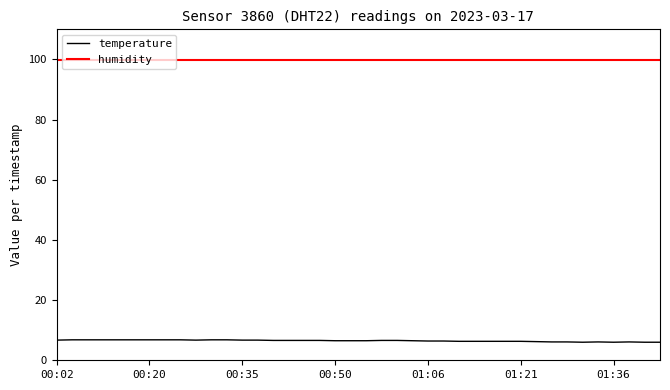

What is the difference between the maximum and minimum values in the temperature series?

0.8